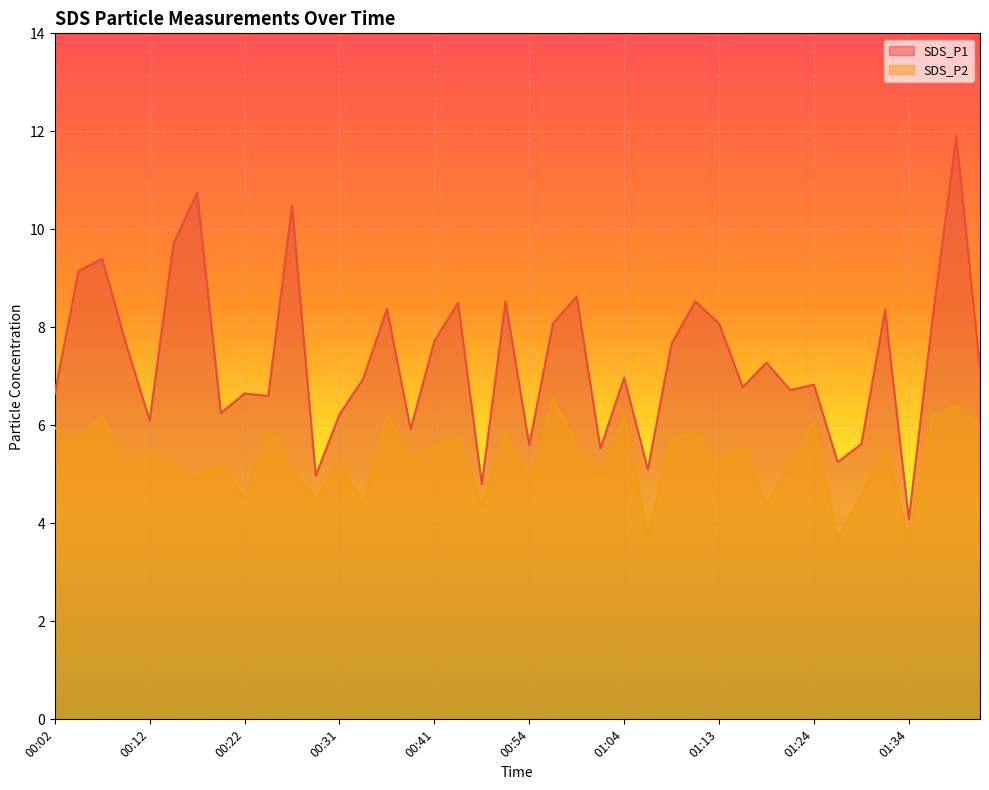

What is the label of the 18th point from the right?

00:59